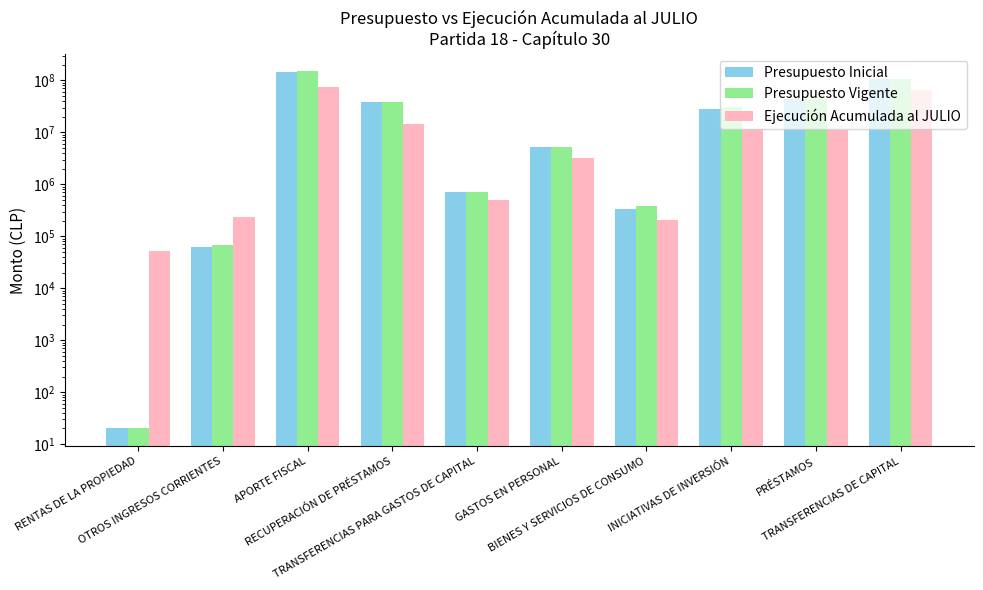

Count the number of data series in this chart.

3